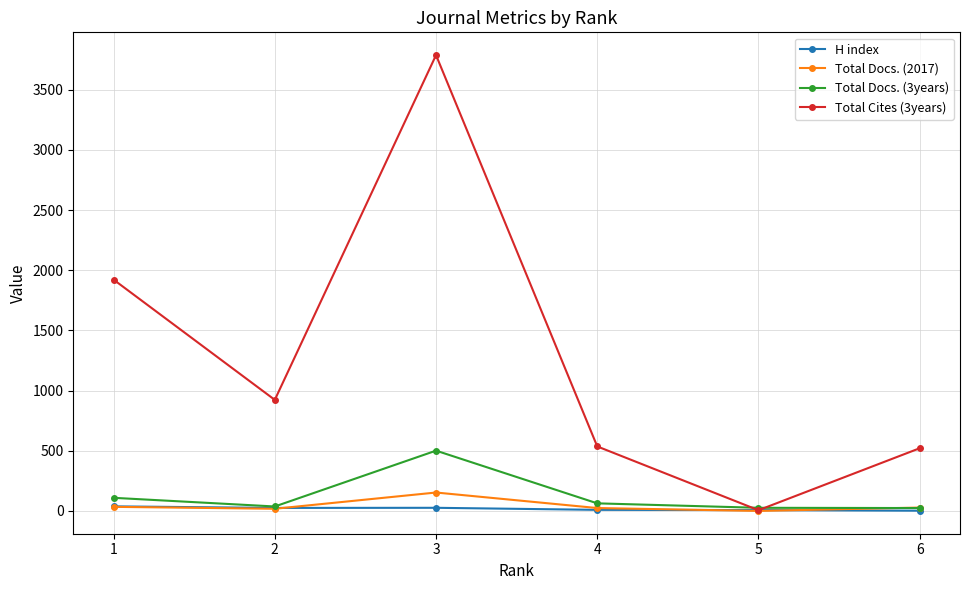

What is the difference between the maximum and minimum values in the H index series?

36